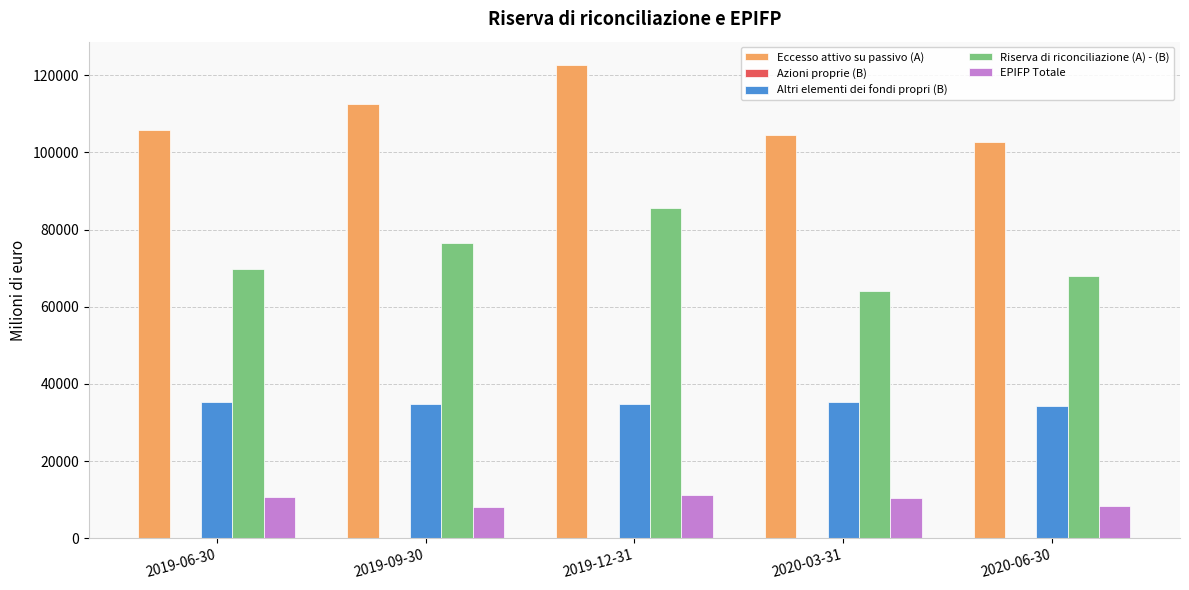

Between 2019-09-30 and 2020-03-31, which series saw the biggest shift?

Riserva di riconciliazione (A) - (B)